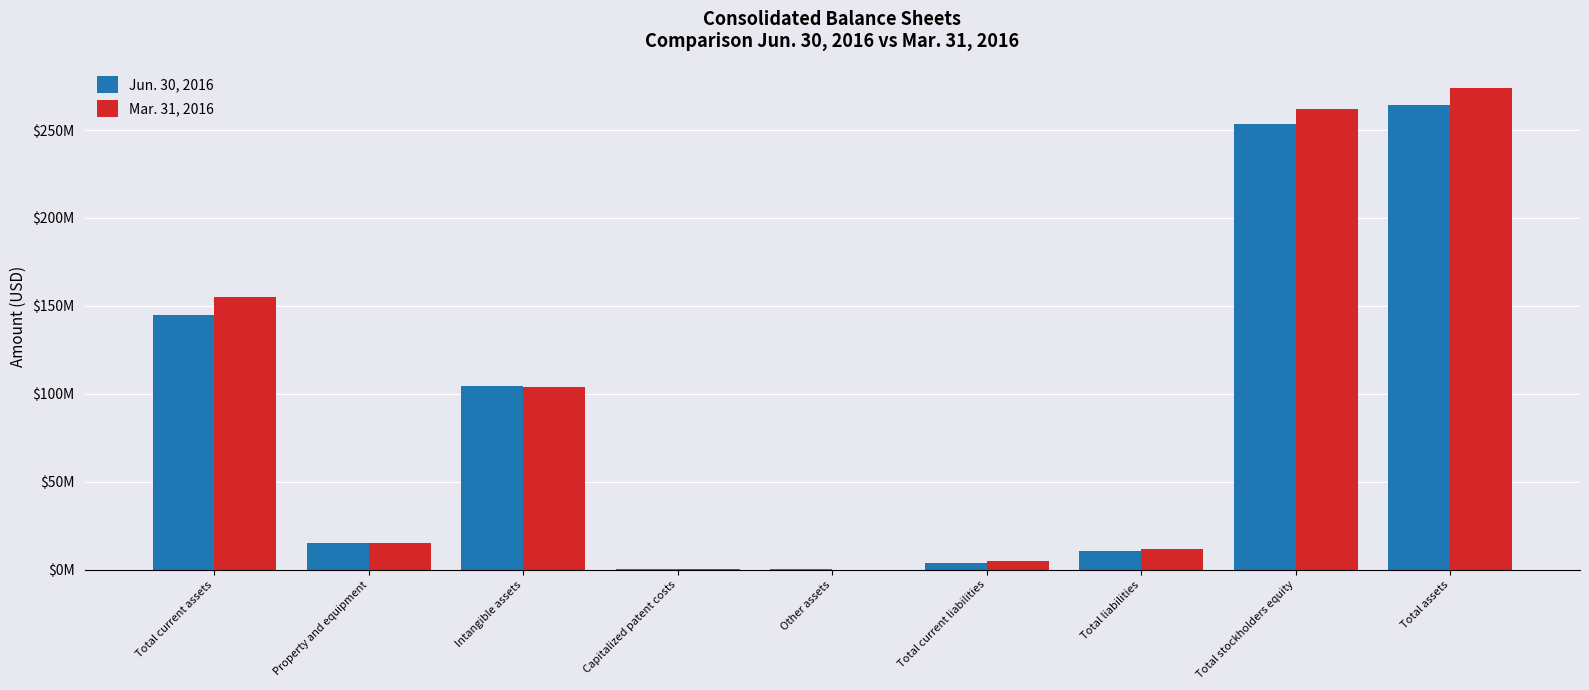

What is the average value of the Jun. 30, 2016 series?

88559244